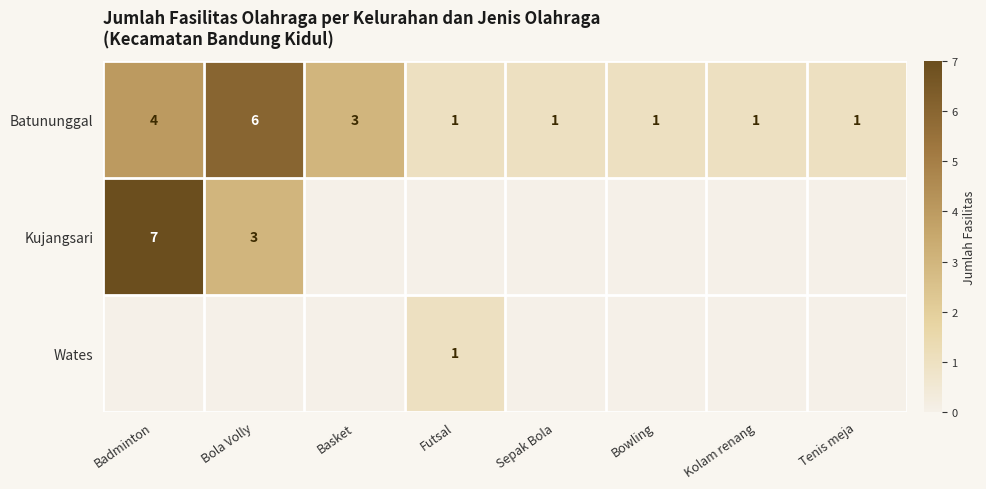

Between Sepak Bola and Badminton, which is larger?

Badminton